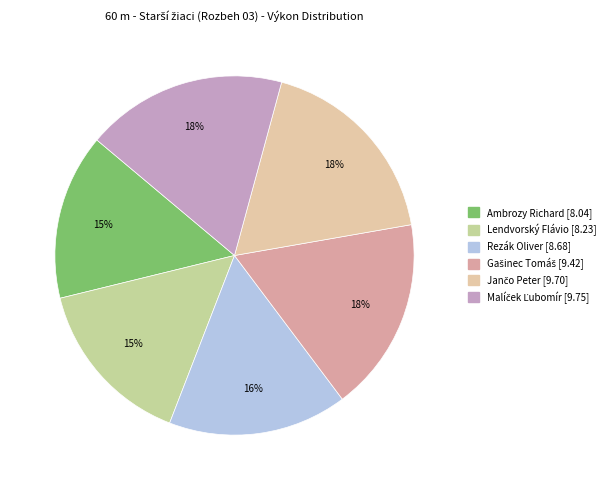

Count the number of slices in the pie.

6